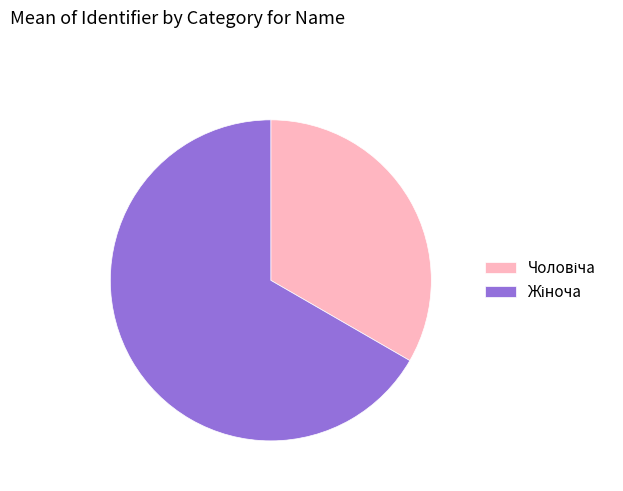

Does any single category account for the majority?

Yes